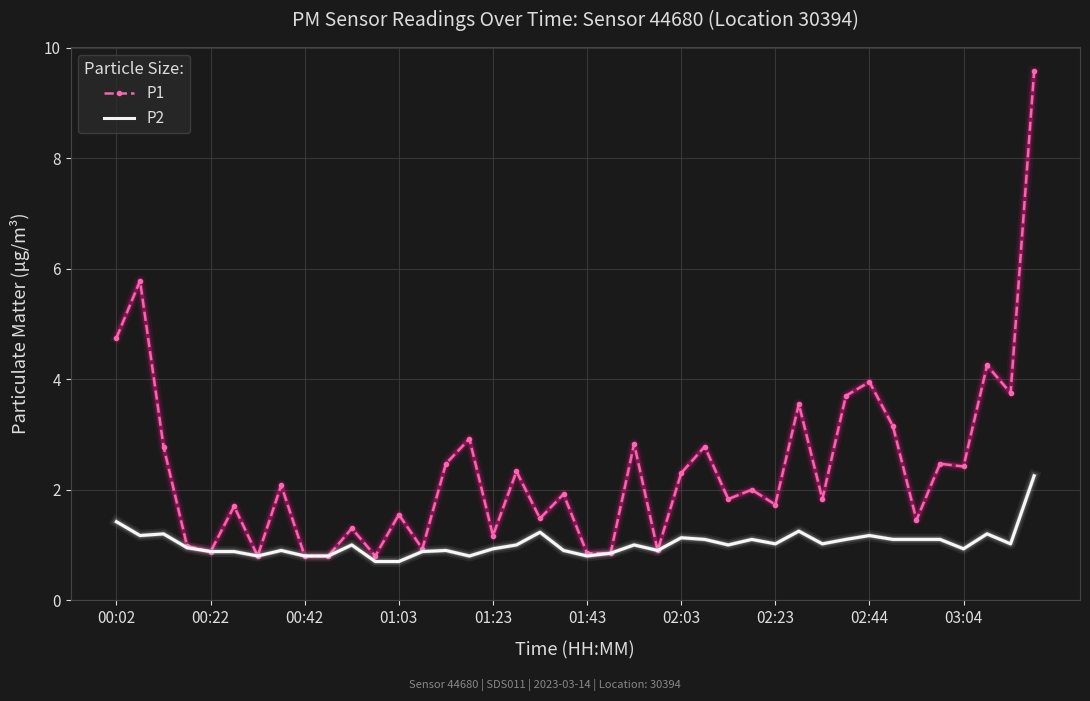

Rank the series by their maximum value, from highest to lowest.

P1, P2